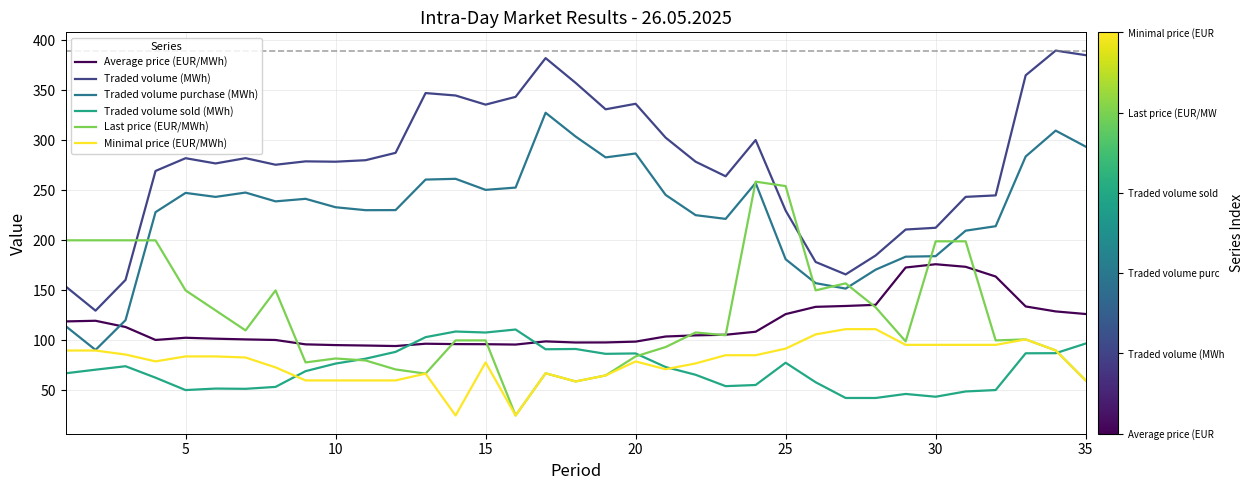

True or false: Traded volume (MWh) and Minimal price (EUR/MWh) cross at least once.

False